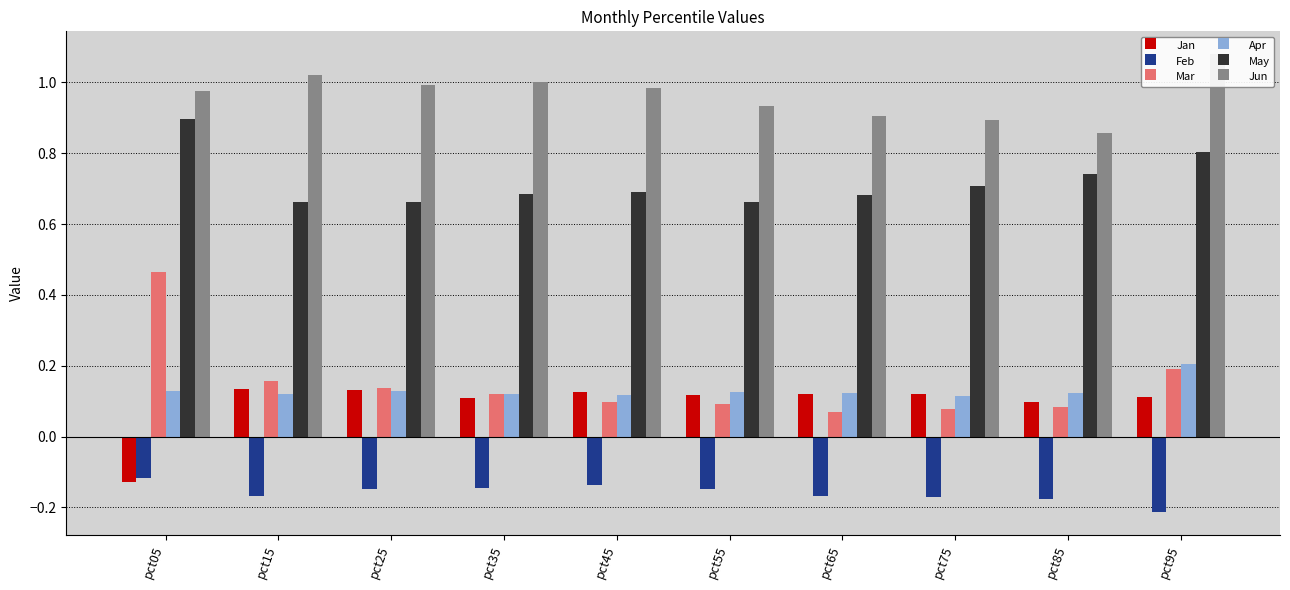

Reading right to left, extract all data points from this chart.

Jan: pct95=0.1	pct85=0.1	pct75=0.1	pct65=0.1	pct55=0.1	pct45=0.1	pct35=0.1	pct25=0.1	pct15=0.1	pct05=-0.1
Feb: pct95=-0.2	pct85=-0.2	pct75=-0.2	pct65=-0.2	pct55=-0.1	pct45=-0.1	pct35=-0.1	pct25=-0.1	pct15=-0.2	pct05=-0.1
Mar: pct95=0.2	pct85=0.1	pct75=0.1	pct65=0.1	pct55=0.1	pct45=0.1	pct35=0.1	pct25=0.1	pct15=0.2	pct05=0.5
Apr: pct95=0.2	pct85=0.1	pct75=0.1	pct65=0.1	pct55=0.1	pct45=0.1	pct35=0.1	pct25=0.1	pct15=0.1	pct05=0.1
May: pct95=0.8	pct85=0.7	pct75=0.7	pct65=0.7	pct55=0.7	pct45=0.7	pct35=0.7	pct25=0.7	pct15=0.7	pct05=0.9
Jun: pct95=1.1	pct85=0.9	pct75=0.9	pct65=0.9	pct55=0.9	pct45=1.0	pct35=1.0	pct25=1.0	pct15=1.0	pct05=1.0